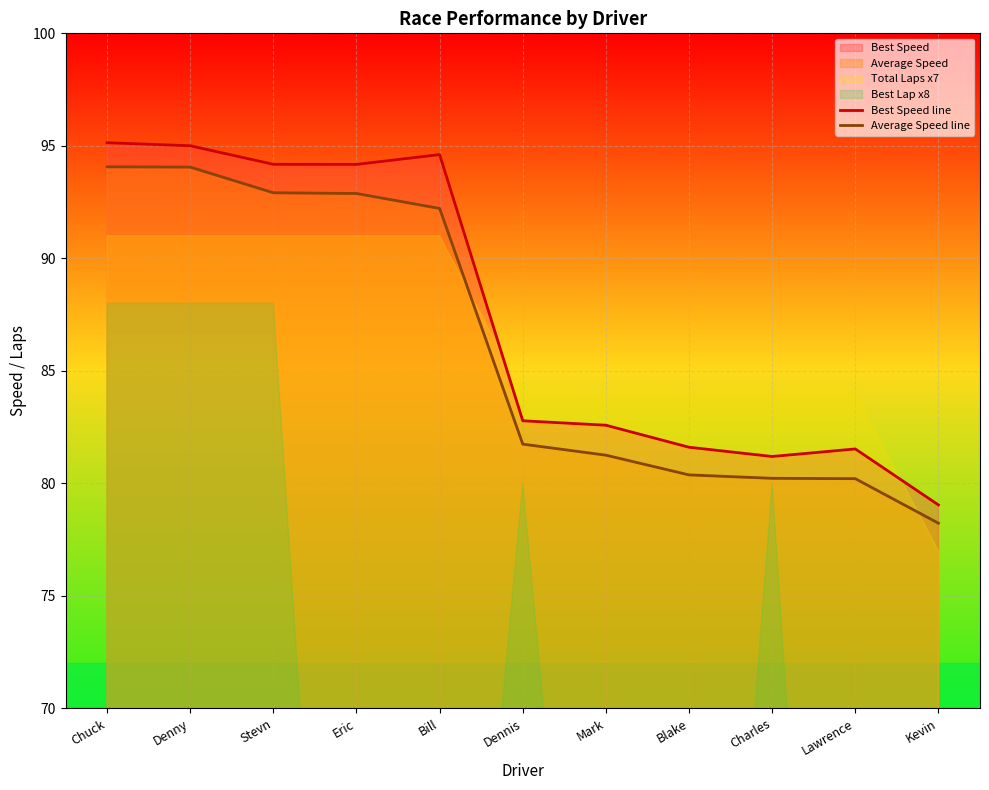

Which series has the largest range (max minus min)?

Best Speed line